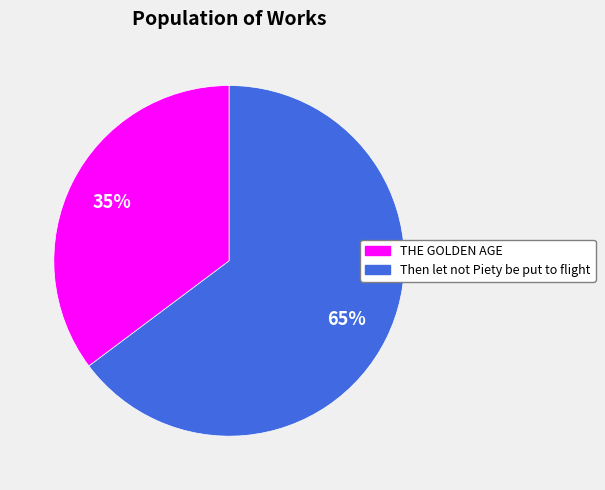

Which has a higher value, Then let not Piety be put to flight or THE GOLDEN AGE?

Then let not Piety be put to flight